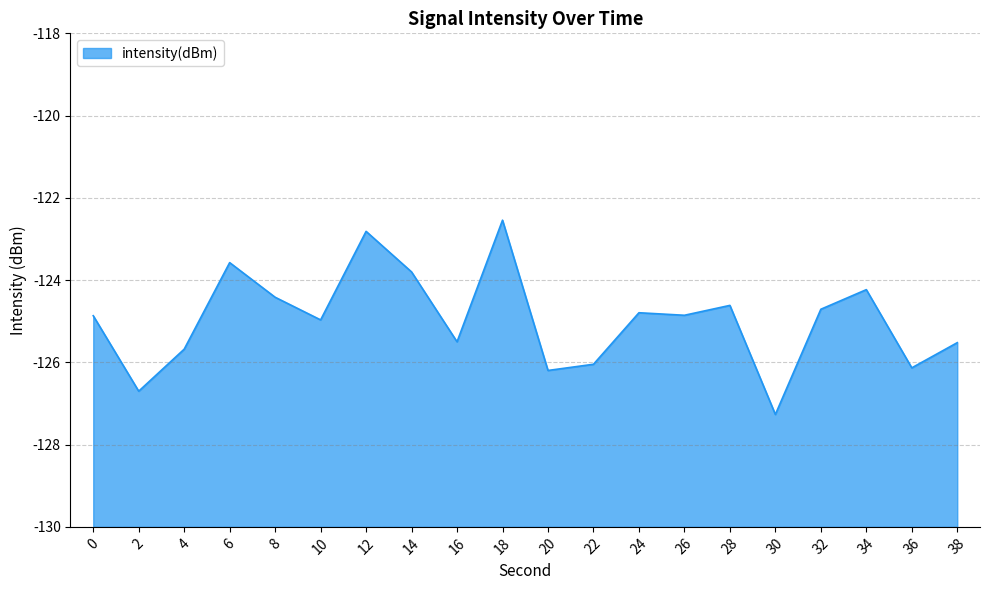

Which label corresponds to the smallest value in the chart?

30